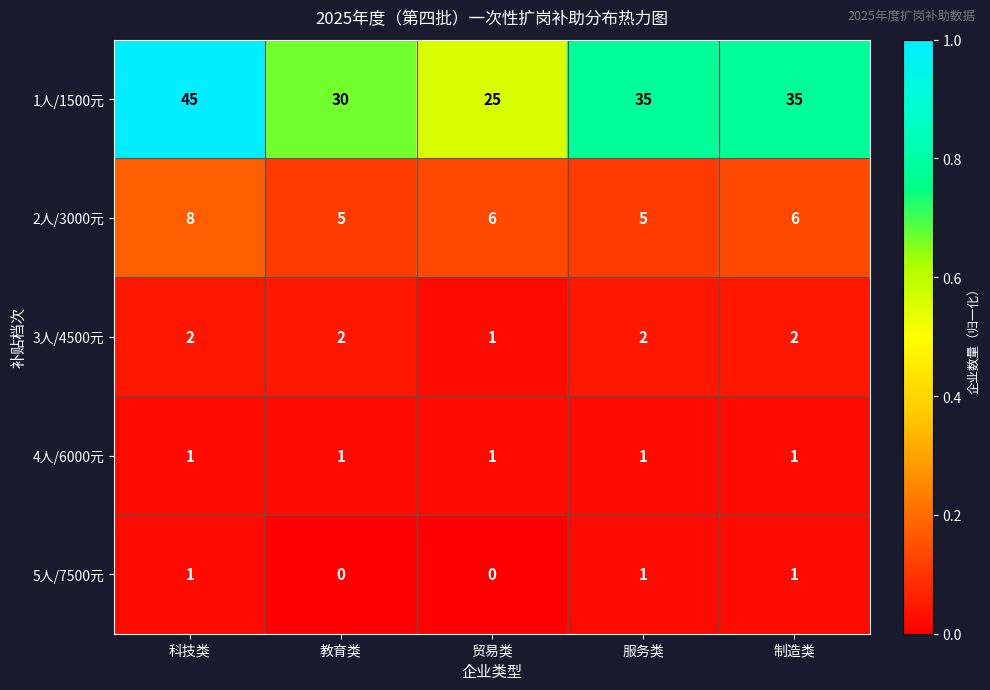

At which category does the chart reach its peak across all series?

科技类